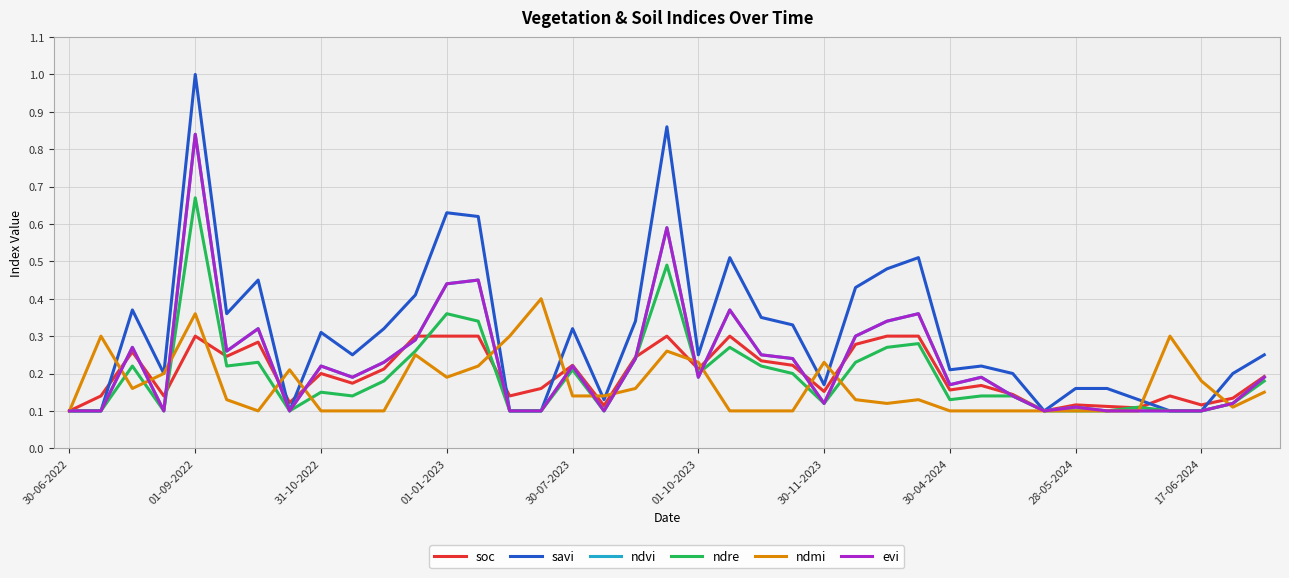

What is the difference between the second highest and second lowest values in the ndre series?

0.4